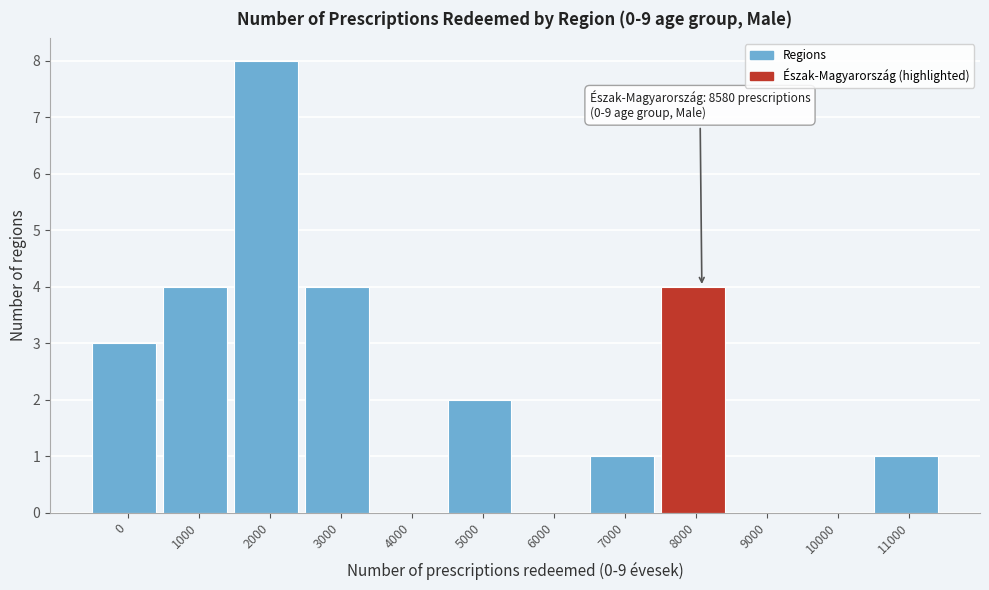

Reading left to right, list all the values displayed in this chart.

0=3	1000=4	2000=8	3000=4	4000=0	5000=2	6000=0	7000=1	8000=4	9000=0	10000=0	11000=1